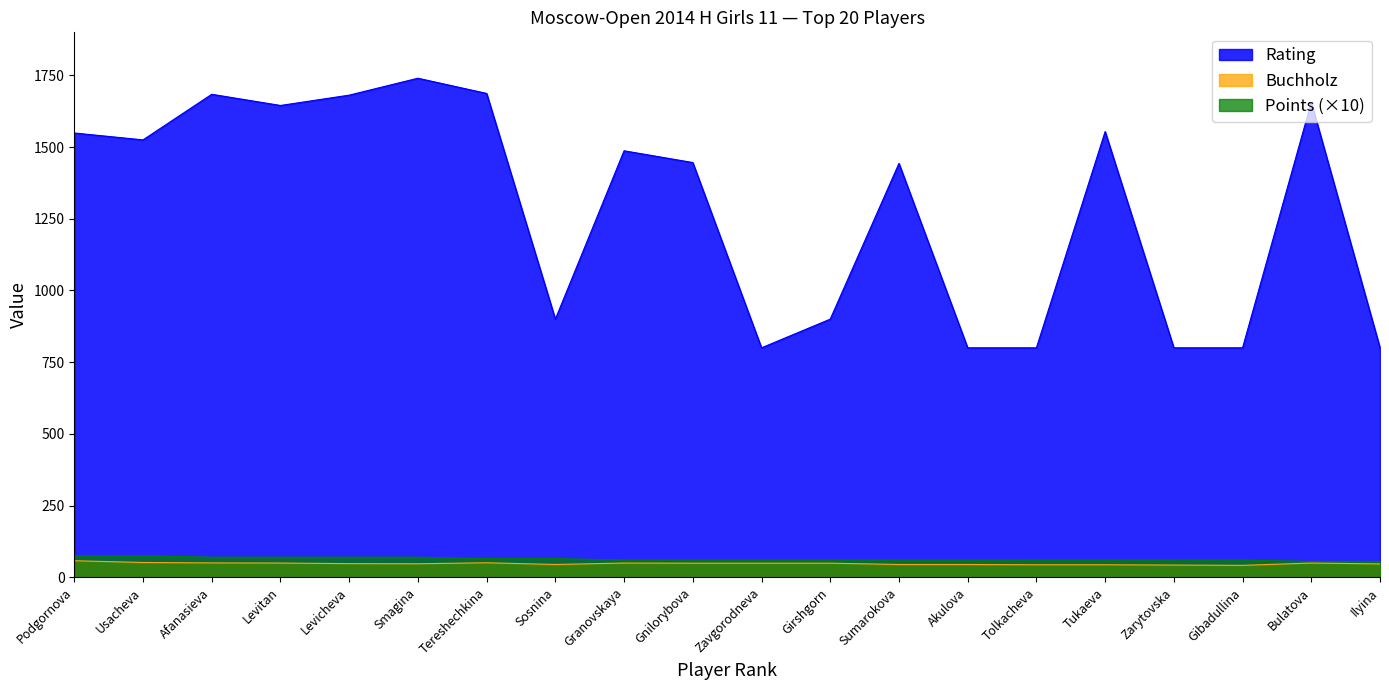

At which label does Buchholz first exceed 49?

Podgornova